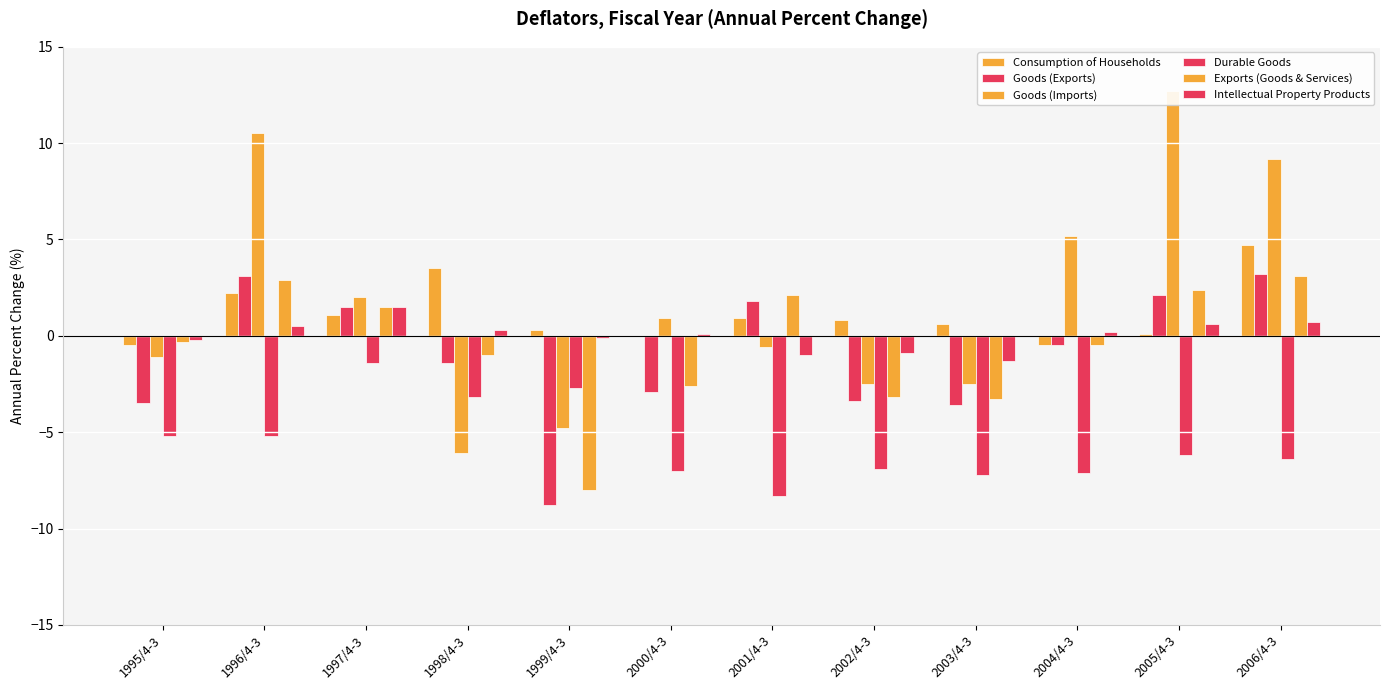

How many values in the Exports (Goods & Services) series are below 0?

7